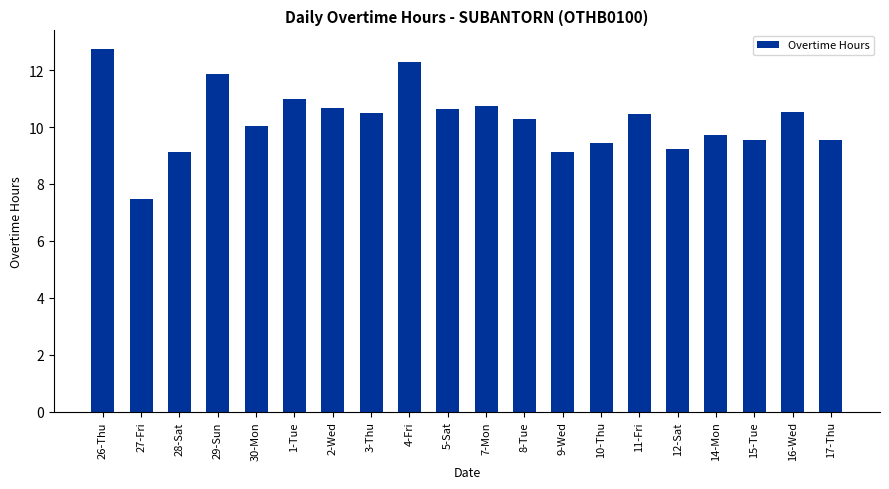

At which category does the chart reach its minimum across all series?

27-Fri